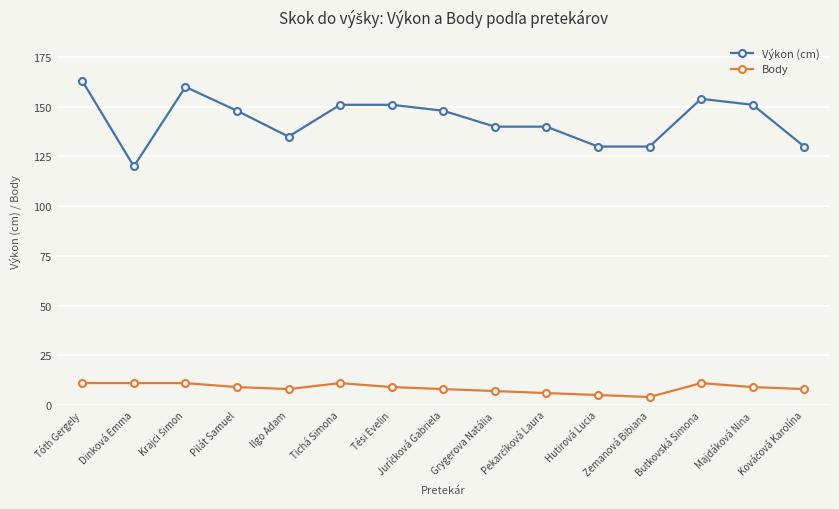

At Butkovská Simona, list the series in order from smallest to largest.

Body, Výkon (cm)